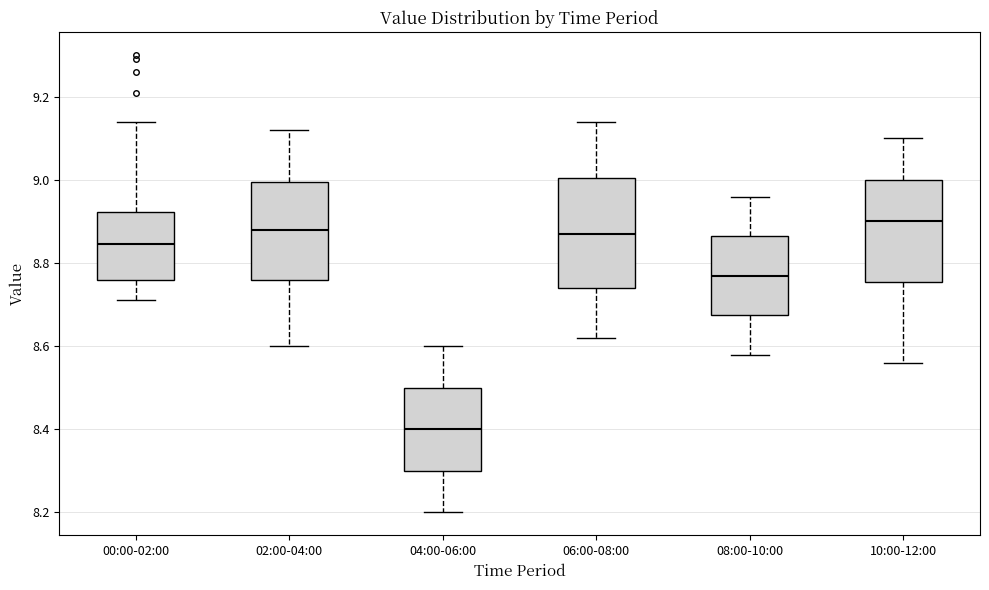

Which box has the lowest median line?

04:00-06:00